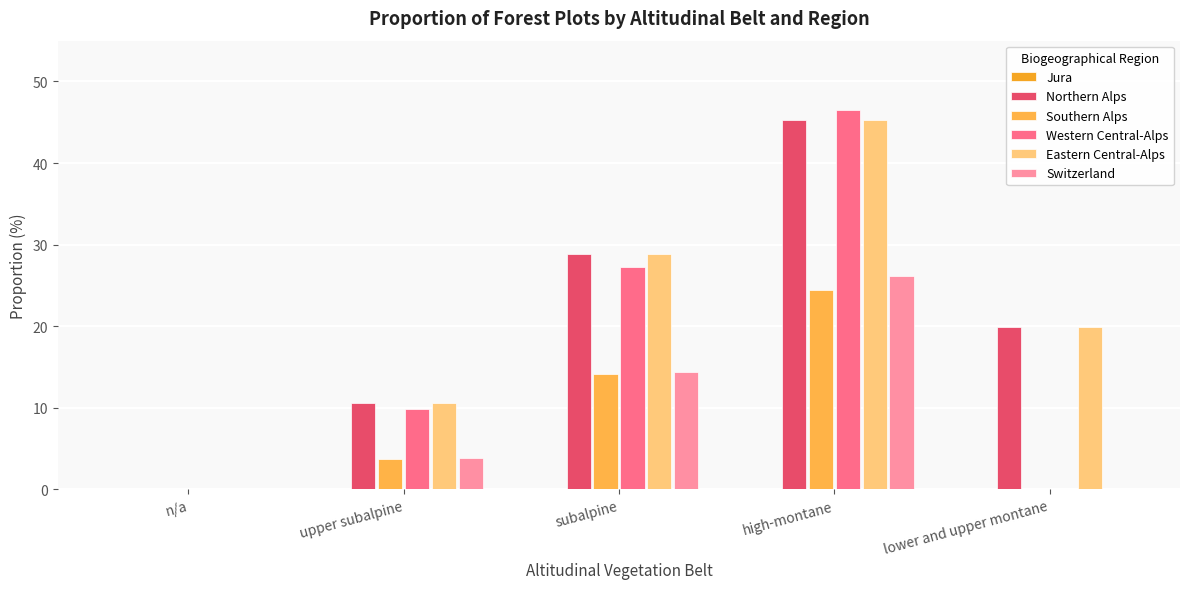

Which series has the largest range (max minus min)?

Western Central-Alps